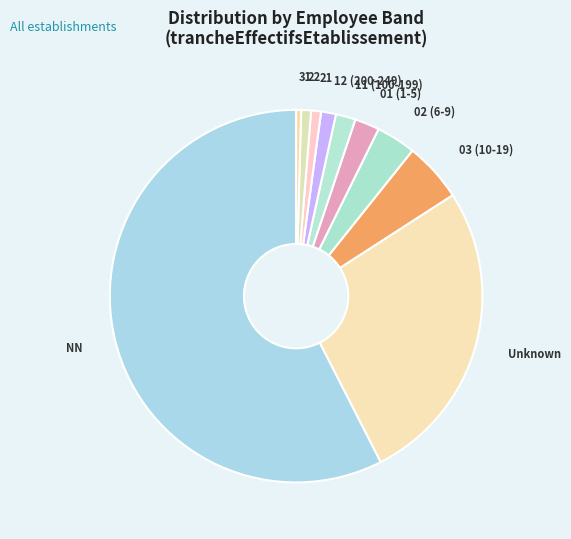

How many segments does this pie chart have?

10